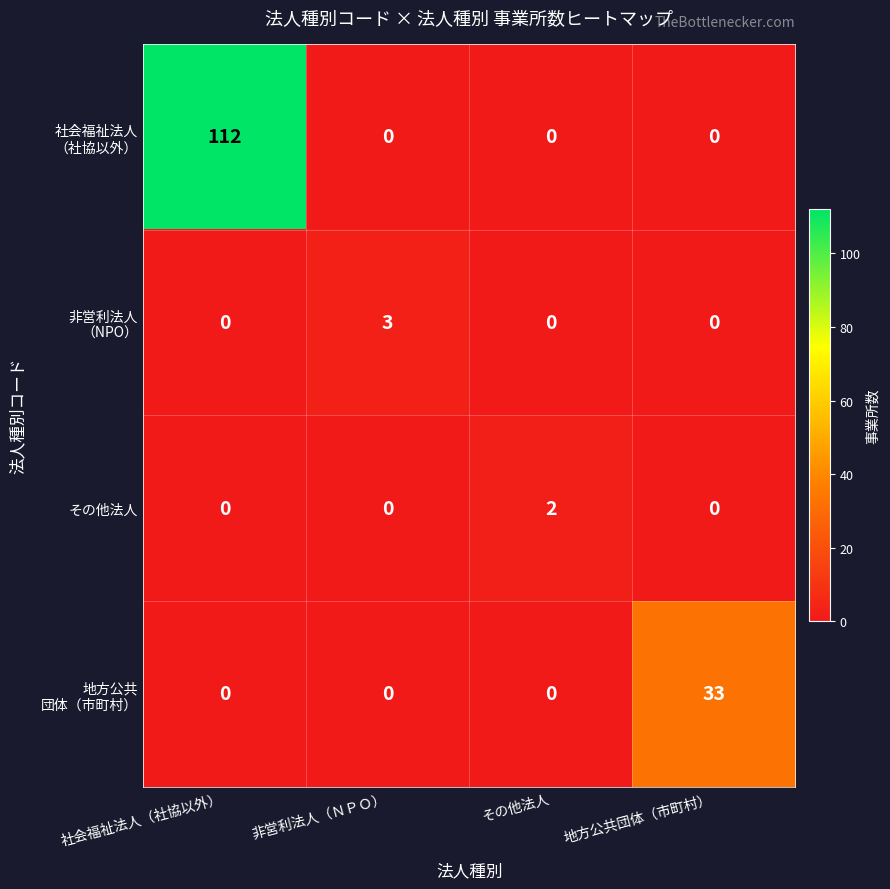

What is the difference between the highest and lowest values at 非営利法人（ＮＰＯ）?

3